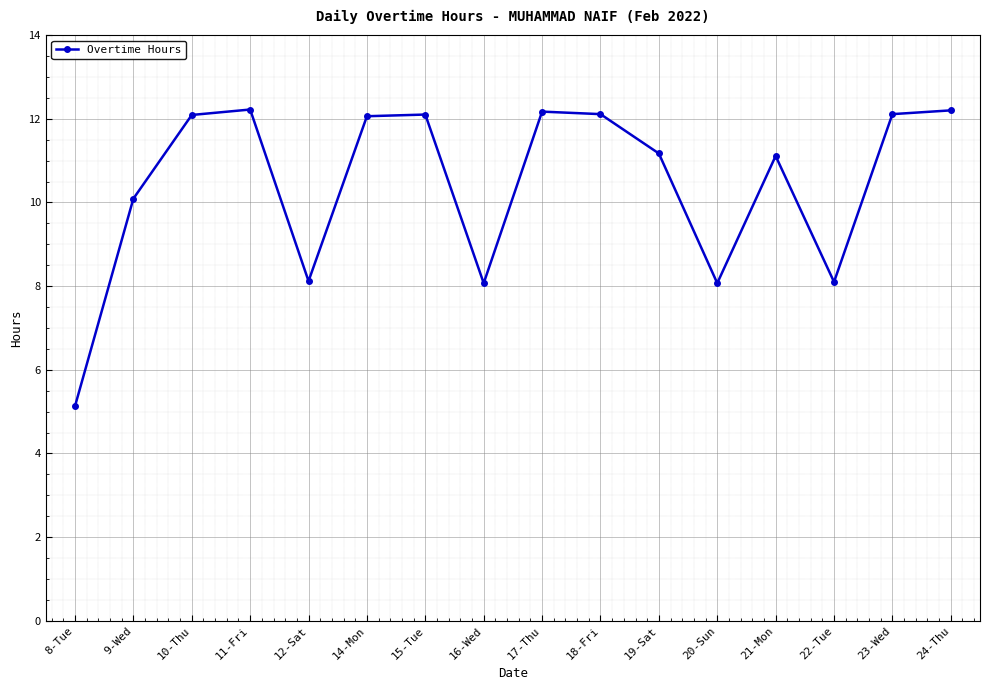

Does the chart have visible grid lines?

Yes